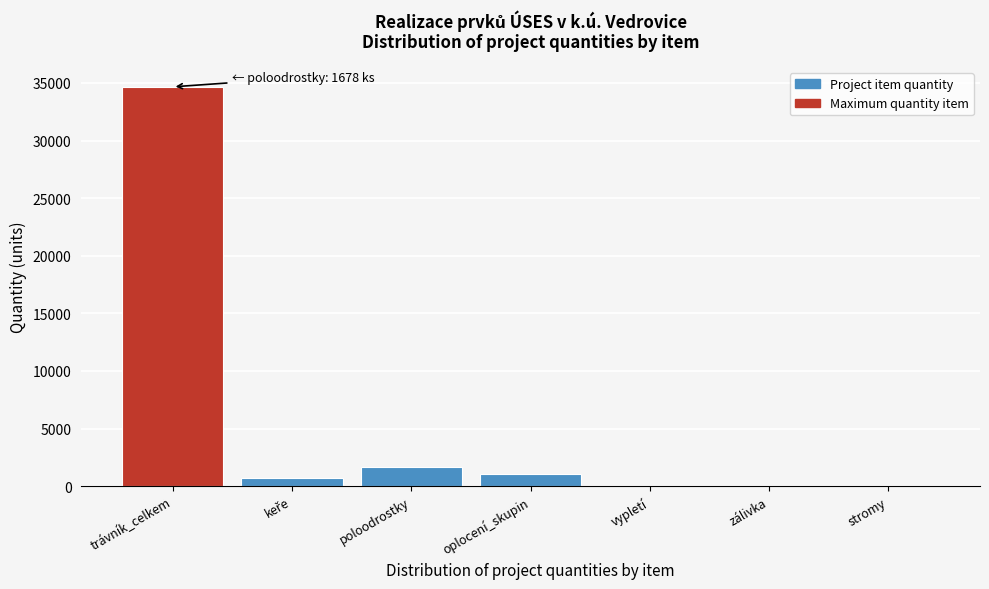

Which has a higher value, stromy or trávník_celkem?

trávník_celkem